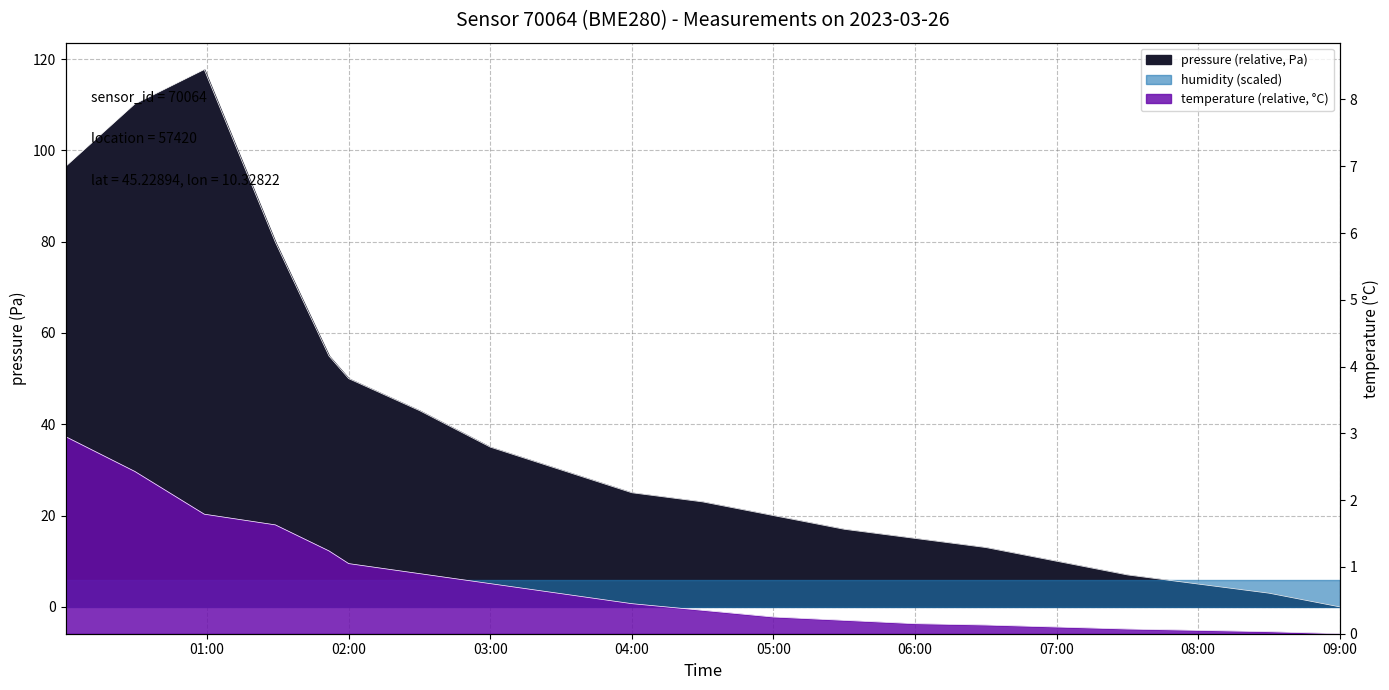

What is the greatest value displayed?

117.7